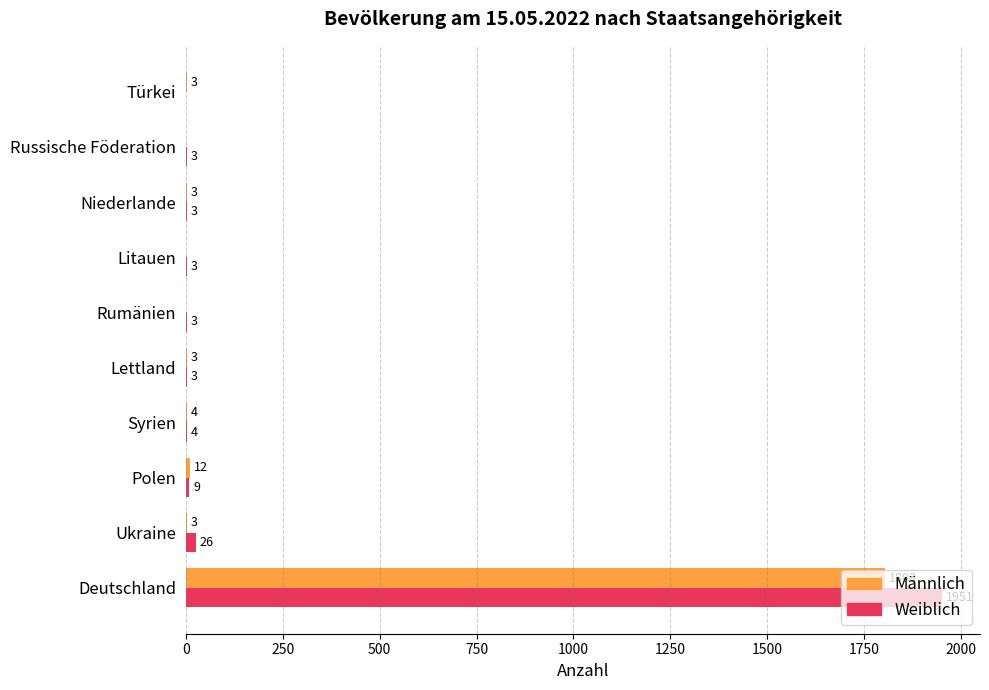

What is the sum of all Männlich values?

1831